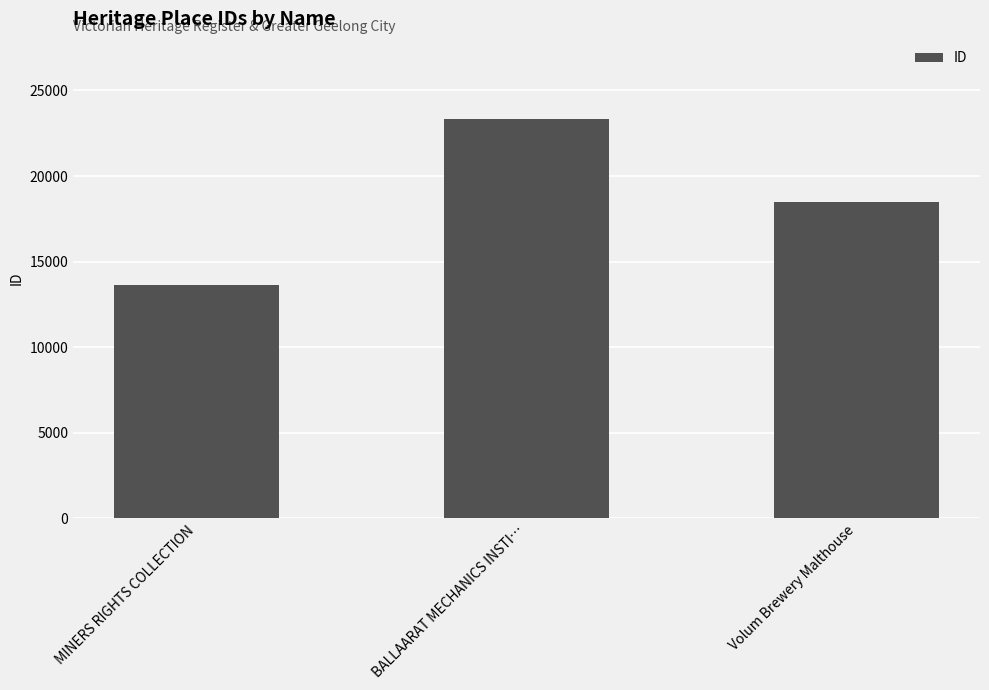

At which label is the value closest to 18484?

Volum Brewery Malthouse